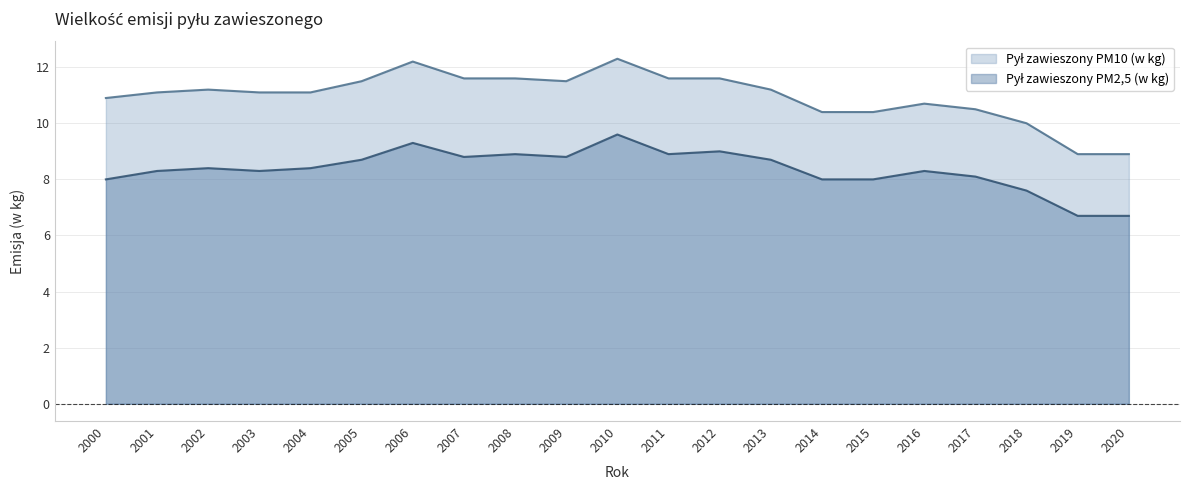

Which series has the widest spread of values?

Pył zawieszony PM10 (w kg)